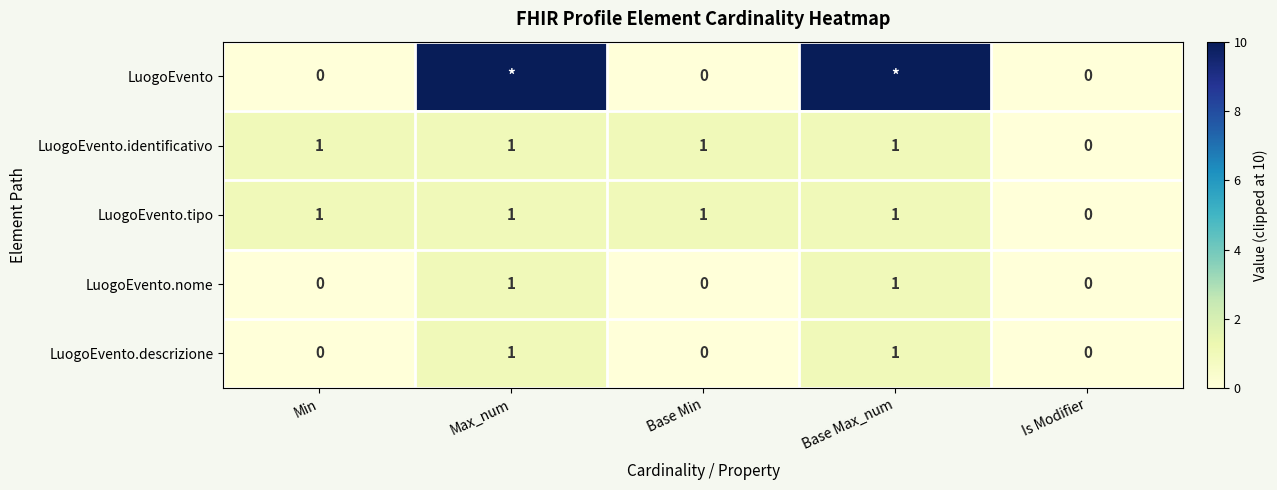

Which category has the lowest value in the LuogoEvento.identificativo series?

Is Modifier